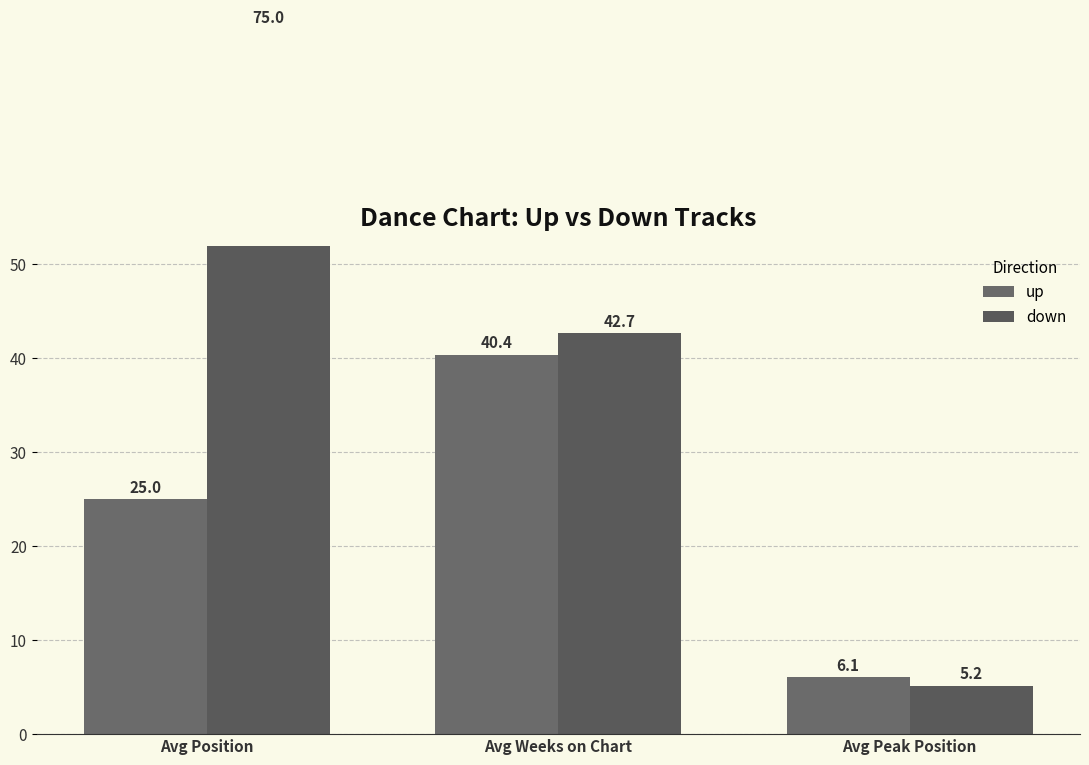

Which series changed the most between Avg Weeks on Chart and Avg Peak Position?

down